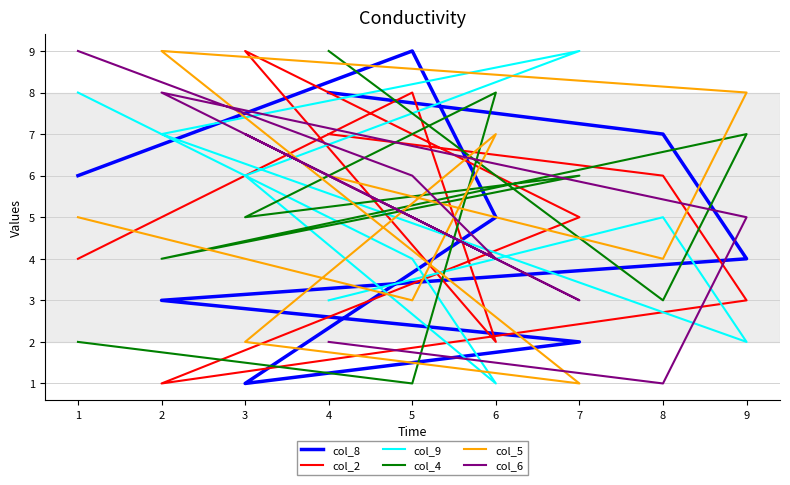

What are all the series names shown in the legend?

col_8, col_2, col_9, col_4, col_5, col_6